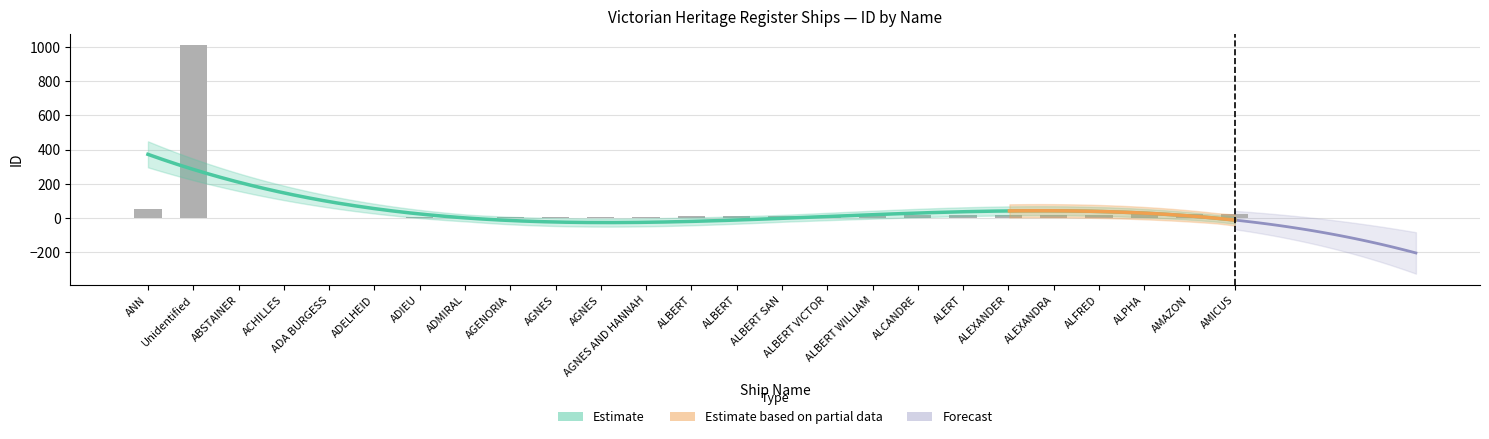

What is the ratio of the value at ADMIRAL to the value at ADA BURGESS?

2.0